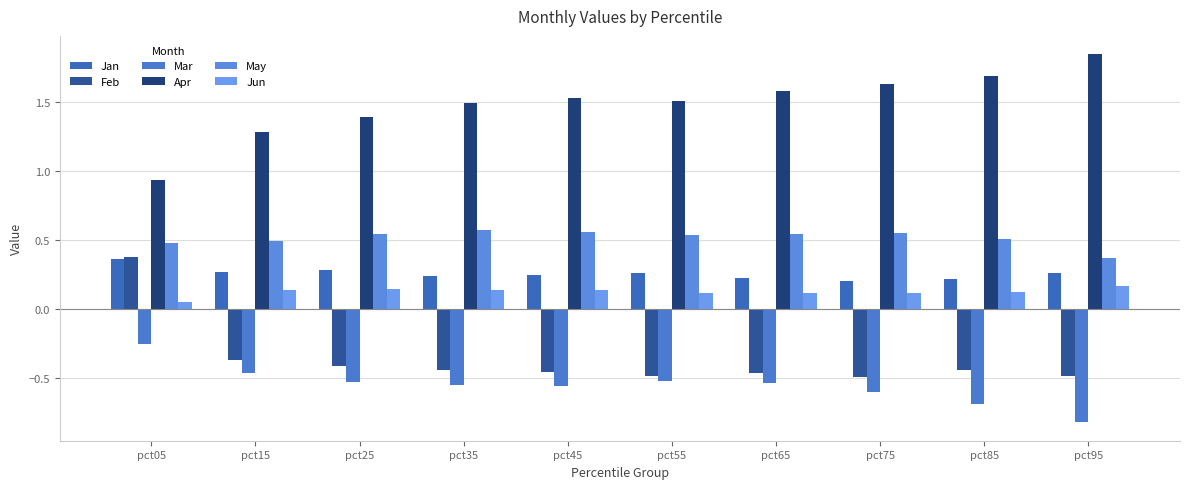

At which label does Apr reach its peak?

pct95